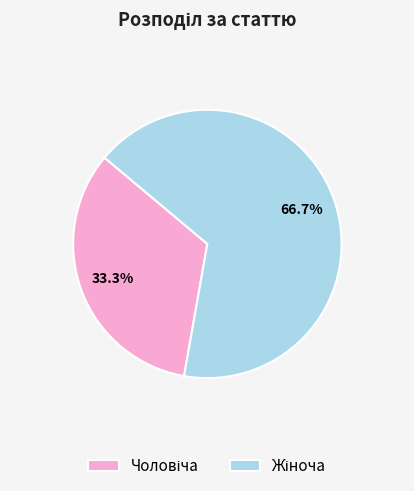

Is there any slice that represents more than half of the pie?

Yes